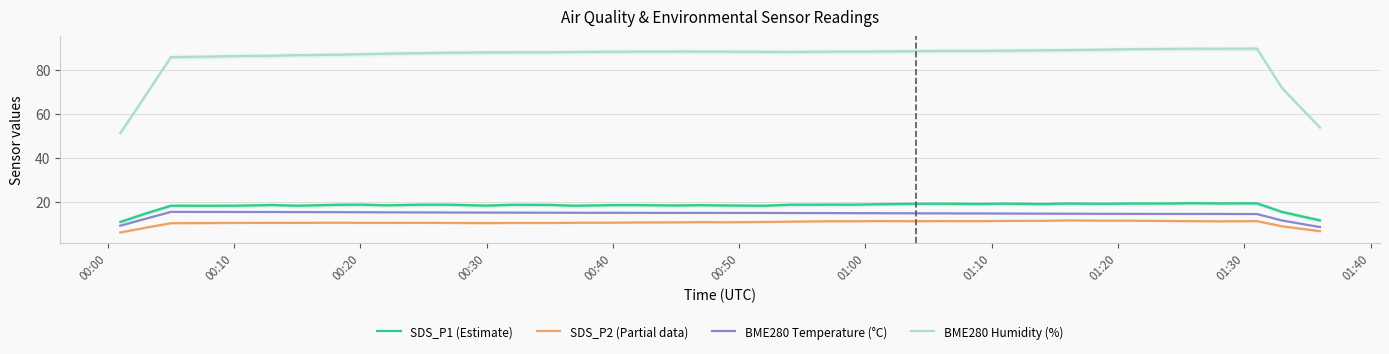

True or false: SDS_P2 (Partial data) and BME280 Humidity (%) intersect in this chart.

False